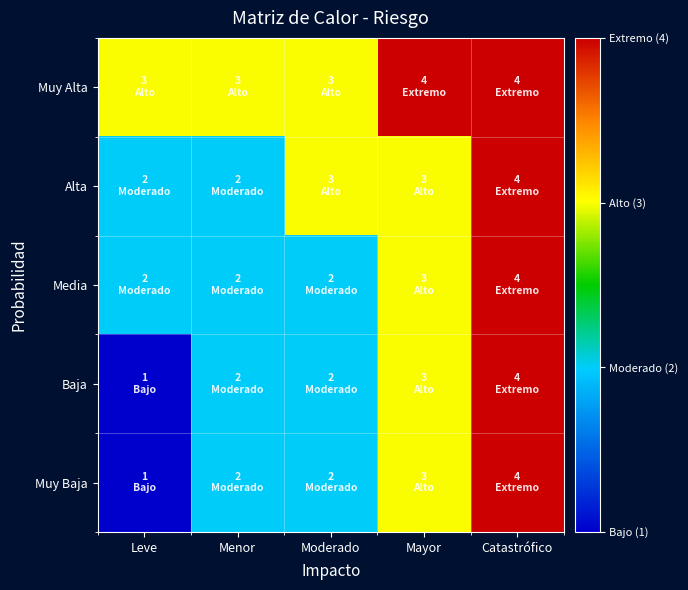

How many distinct data groups are displayed?

5